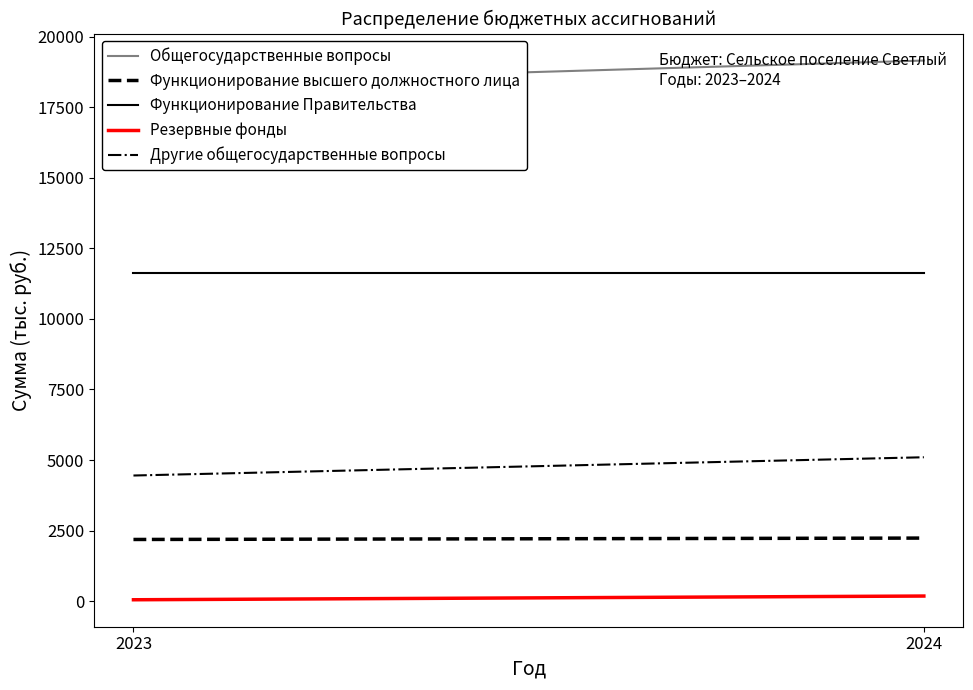

What is the difference between the maximum and minimum values in the Другие общегосударственные вопросы series?

646.8